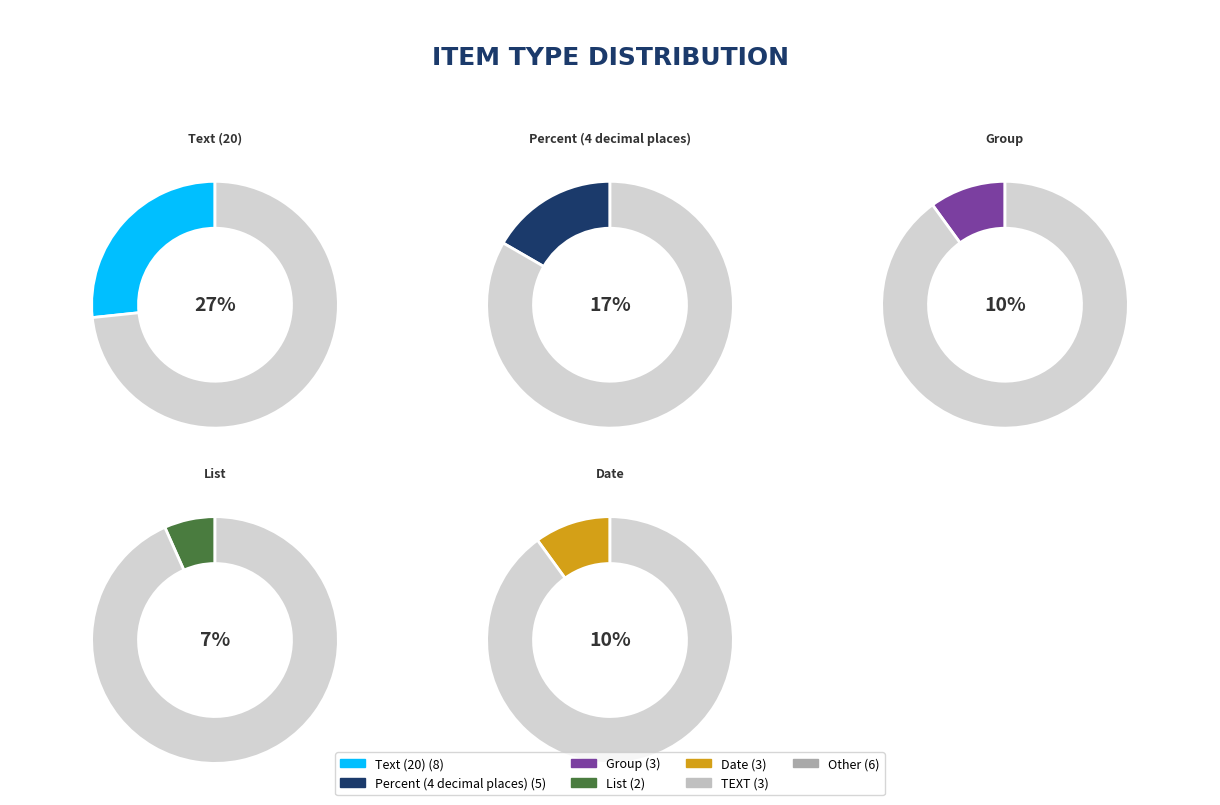

Which category has the biggest portion of the pie?

Text (20)